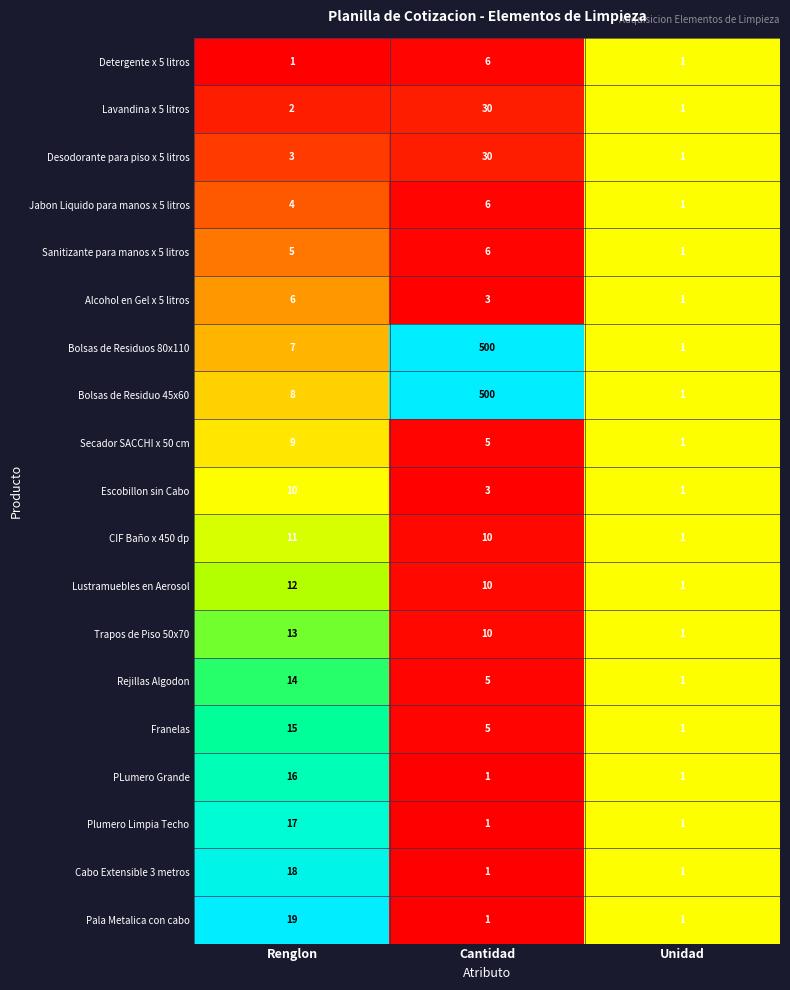

What is the sum of the Escobillon sin Cabo values at Renglon and Unidad?

11